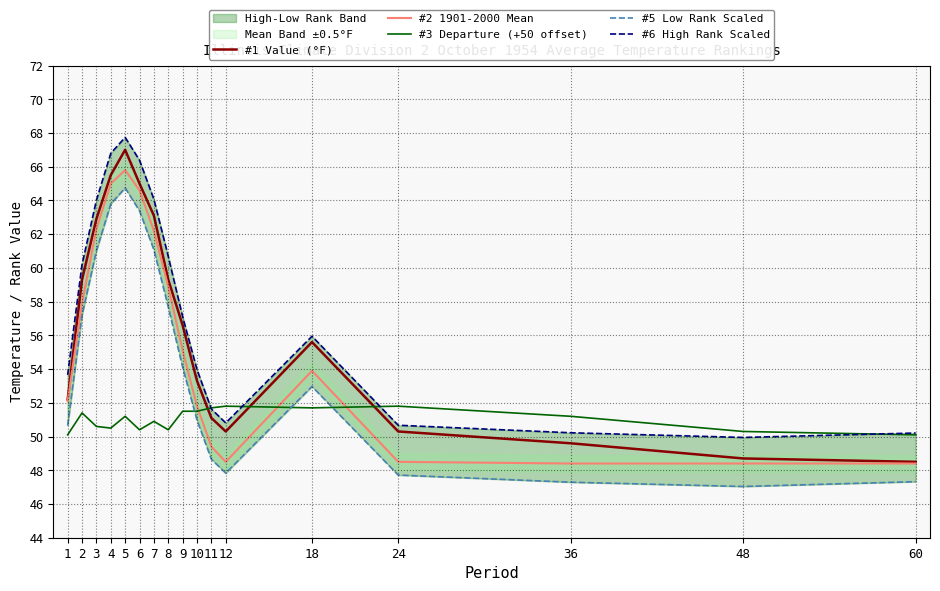

Reading right to left, extract all data points from this chart.

#1 Value (°F): 48.5	48.7	49.6	50.3	55.6	50.3	51.1	53.3	56.6	59.3	63.1	65.0	67.0	65.5	62.9	59.3	52.2
#2 1901-2000 Mean: 48.4	48.4	48.4	48.5	53.9	48.5	49.4	51.8	55.1	58.9	62.2	64.6	65.8	65.0	62.3	57.9	52.1
#3 Departure (+50 offset): 50.1	50.3	51.2	51.8	51.7	51.8	51.7	51.5	51.5	50.4	50.9	50.4	51.2	50.5	50.6	51.4	50.1
#5 Low Rank Scaled: 47.3	47.0	47.3	47.7	53.0	47.8	48.7	51.0	54.1	57.7	61.1	63.4	64.7	63.8	61.0	57.2	50.7
#6 High Rank Scaled: 50.2	49.9	50.2	50.7	55.9	50.8	51.6	54.0	57.1	60.7	64.1	66.4	67.7	66.8	64.0	60.2	53.7